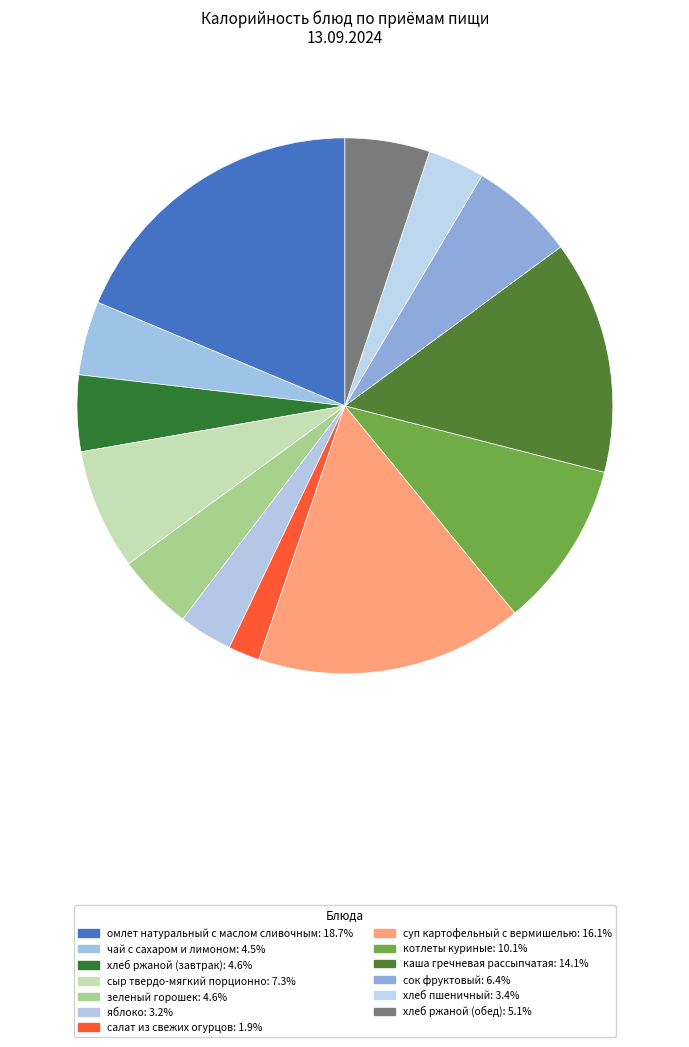

Is хлеб пшеничный the majority of the pie?

No